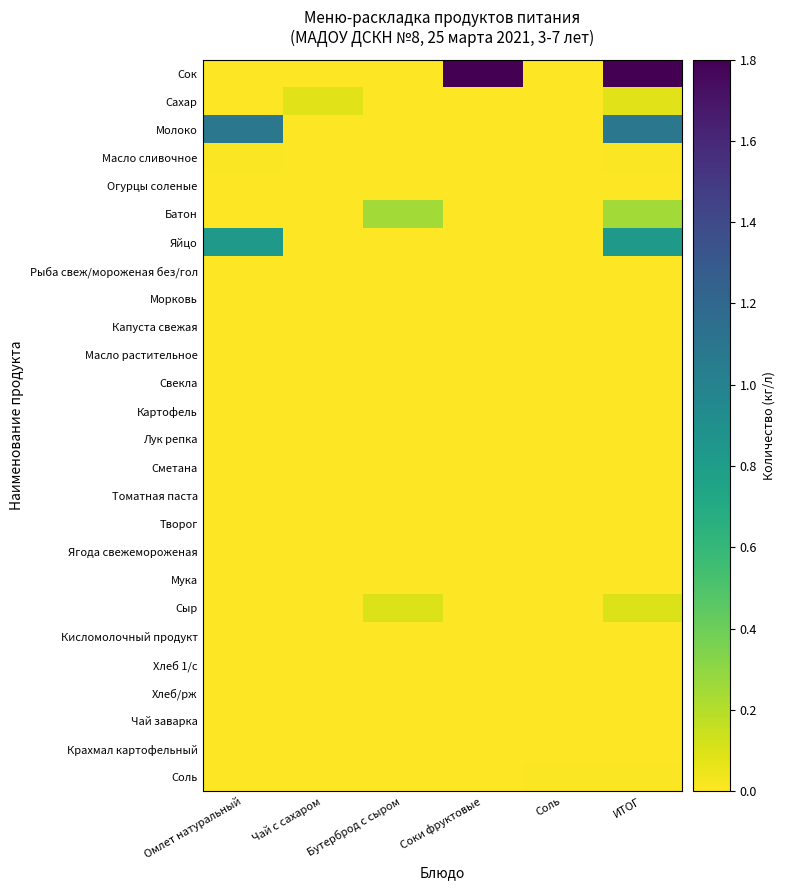

Reading right to left, extract all data points from this chart.

Сок: ИТОГ=1.8	Соль=0.0	Соки фруктовые=1.8	Бутерброд с сыром=0.0	Чай с сахаром=0.0	Омлет натуральный=0.0
Сахар: ИТОГ=0.1	Соль=0.0	Соки фруктовые=0.0	Бутерброд с сыром=0.0	Чай с сахаром=0.1	Омлет натуральный=0.0
Молоко: ИТОГ=1.1	Соль=0.0	Соки фруктовые=0.0	Бутерброд с сыром=0.0	Чай с сахаром=0.0	Омлет натуральный=1.1
Масло сливочное: ИТОГ=0.0	Соль=0.0	Соки фруктовые=0.0	Бутерброд с сыром=0.0	Чай с сахаром=0.0	Омлет натуральный=0.0
Огурцы соленые: ИТОГ=0.0	Соль=0.0	Соки фруктовые=0.0	Бутерброд с сыром=0.0	Чай с сахаром=0.0	Омлет натуральный=0.0
Батон: ИТОГ=0.2	Соль=0.0	Соки фруктовые=0.0	Бутерброд с сыром=0.2	Чай с сахаром=0.0	Омлет натуральный=0.0
Яйцо: ИТОГ=0.8	Соль=0.0	Соки фруктовые=0.0	Бутерброд с сыром=0.0	Чай с сахаром=0.0	Омлет натуральный=0.8
Рыба свеж/мороженая без/гол: ИТОГ=0.0	Соль=0.0	Соки фруктовые=0.0	Бутерброд с сыром=0.0	Чай с сахаром=0.0	Омлет натуральный=0.0
Морковь: ИТОГ=0.0	Соль=0.0	Соки фруктовые=0.0	Бутерброд с сыром=0.0	Чай с сахаром=0.0	Омлет натуральный=0.0
Капуста свежая: ИТОГ=0.0	Соль=0.0	Соки фруктовые=0.0	Бутерброд с сыром=0.0	Чай с сахаром=0.0	Омлет натуральный=0.0
Масло растительное: ИТОГ=0.0	Соль=0.0	Соки фруктовые=0.0	Бутерброд с сыром=0.0	Чай с сахаром=0.0	Омлет натуральный=0.0
Свекла: ИТОГ=0.0	Соль=0.0	Соки фруктовые=0.0	Бутерброд с сыром=0.0	Чай с сахаром=0.0	Омлет натуральный=0.0
Картофель: ИТОГ=0.0	Соль=0.0	Соки фруктовые=0.0	Бутерброд с сыром=0.0	Чай с сахаром=0.0	Омлет натуральный=0.0
Лук репка: ИТОГ=0.0	Соль=0.0	Соки фруктовые=0.0	Бутерброд с сыром=0.0	Чай с сахаром=0.0	Омлет натуральный=0.0
Сметана: ИТОГ=0.0	Соль=0.0	Соки фруктовые=0.0	Бутерброд с сыром=0.0	Чай с сахаром=0.0	Омлет натуральный=0.0
Томатная паста: ИТОГ=0.0	Соль=0.0	Соки фруктовые=0.0	Бутерброд с сыром=0.0	Чай с сахаром=0.0	Омлет натуральный=0.0
Творог: ИТОГ=0.0	Соль=0.0	Соки фруктовые=0.0	Бутерброд с сыром=0.0	Чай с сахаром=0.0	Омлет натуральный=0.0
Ягода свежемороженая: ИТОГ=0.0	Соль=0.0	Соки фруктовые=0.0	Бутерброд с сыром=0.0	Чай с сахаром=0.0	Омлет натуральный=0.0
Мука: ИТОГ=0.0	Соль=0.0	Соки фруктовые=0.0	Бутерброд с сыром=0.0	Чай с сахаром=0.0	Омлет натуральный=0.0
Сыр: ИТОГ=0.1	Соль=0.0	Соки фруктовые=0.0	Бутерброд с сыром=0.1	Чай с сахаром=0.0	Омлет натуральный=0.0
Кисломолочный продукт: ИТОГ=0.0	Соль=0.0	Соки фруктовые=0.0	Бутерброд с сыром=0.0	Чай с сахаром=0.0	Омлет натуральный=0.0
Хлеб 1/с: ИТОГ=0.0	Соль=0.0	Соки фруктовые=0.0	Бутерброд с сыром=0.0	Чай с сахаром=0.0	Омлет натуральный=0.0
Хлеб/рж: ИТОГ=0.0	Соль=0.0	Соки фруктовые=0.0	Бутерброд с сыром=0.0	Чай с сахаром=0.0	Омлет натуральный=0.0
Чай заварка: ИТОГ=0.0	Соль=0.0	Соки фруктовые=0.0	Бутерброд с сыром=0.0	Чай с сахаром=0.0	Омлет натуральный=0.0
Крахмал картофельный: ИТОГ=0.0	Соль=0.0	Соки фруктовые=0.0	Бутерброд с сыром=0.0	Чай с сахаром=0.0	Омлет натуральный=0.0
Соль: ИТОГ=0.0	Соль=0.0	Соки фруктовые=0.0	Бутерброд с сыром=0.0	Чай с сахаром=0.0	Омлет натуральный=0.0